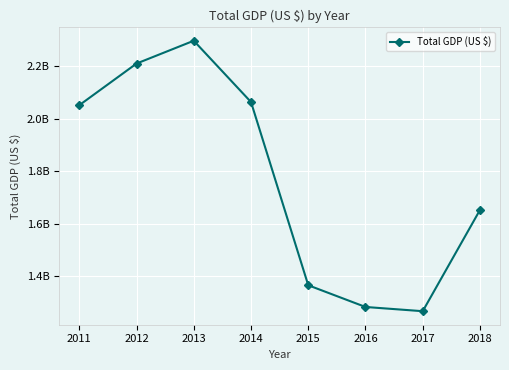

Does the chart have visible grid lines?

Yes